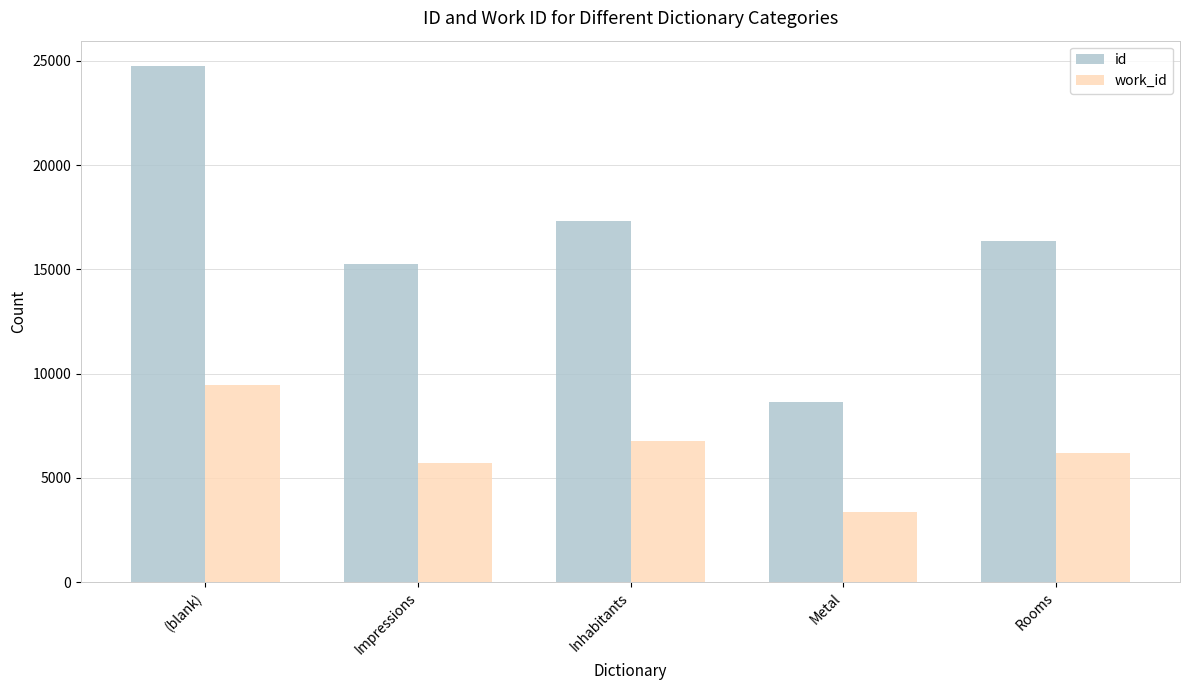

What is the approximate value of id at Metal, to the nearest 10?

8620